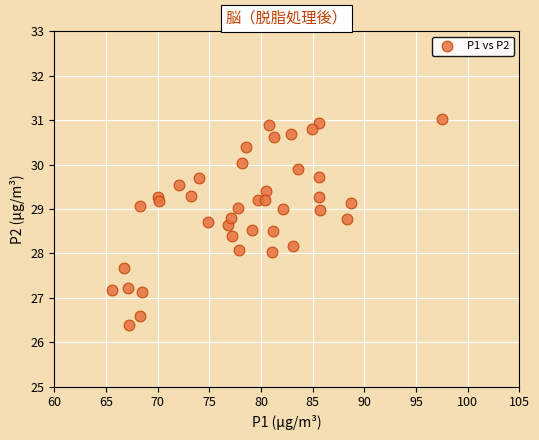

What is the range of Y values (max minus min)?

4.6